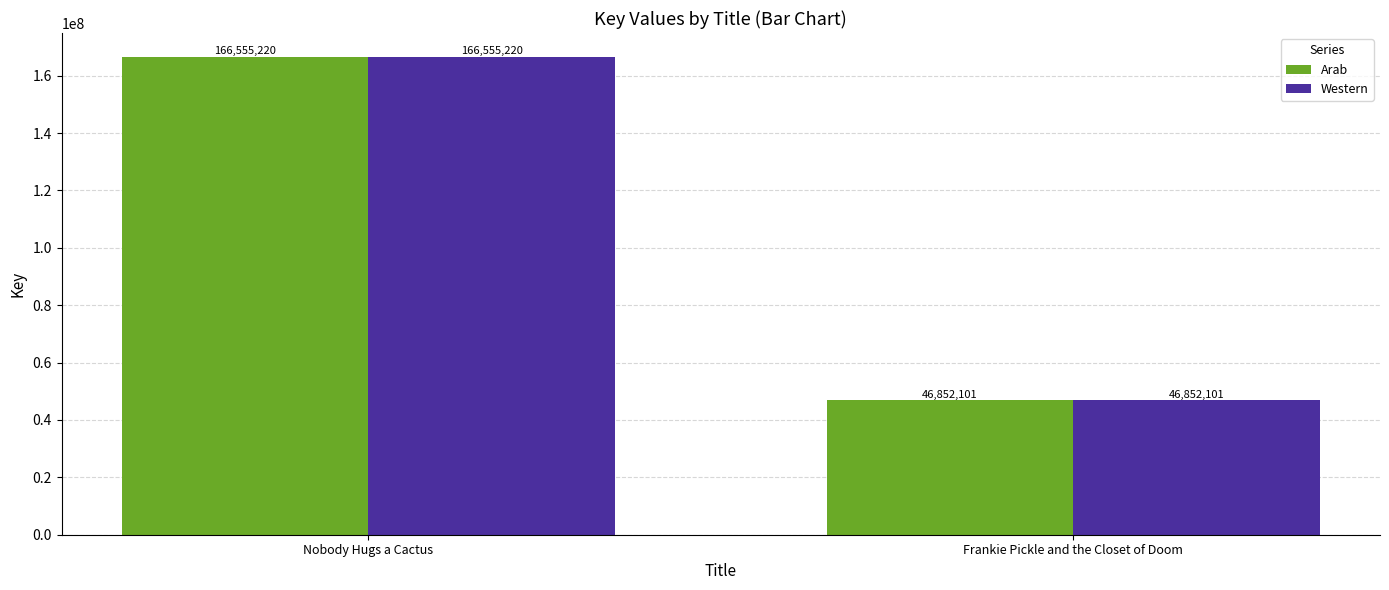

What is the approximate value of Arab at Nobody Hugs a Cactus, to the nearest 50?

166555200